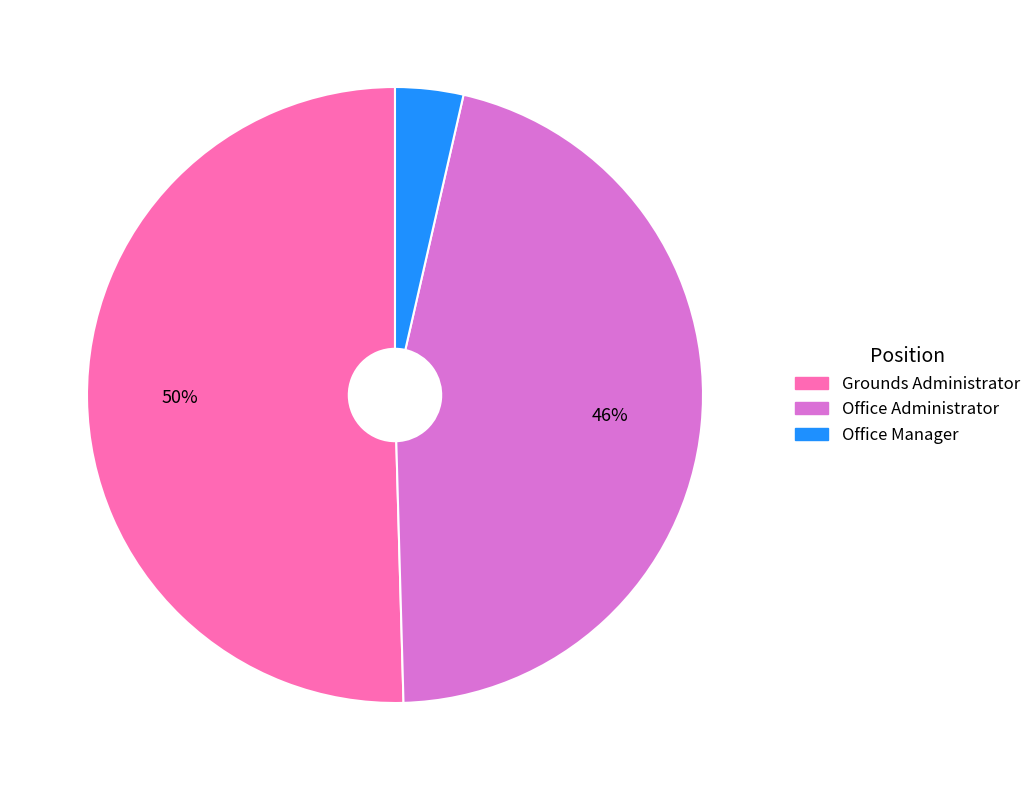

Between Grounds Administrator and Office Manager, which is larger?

Grounds Administrator